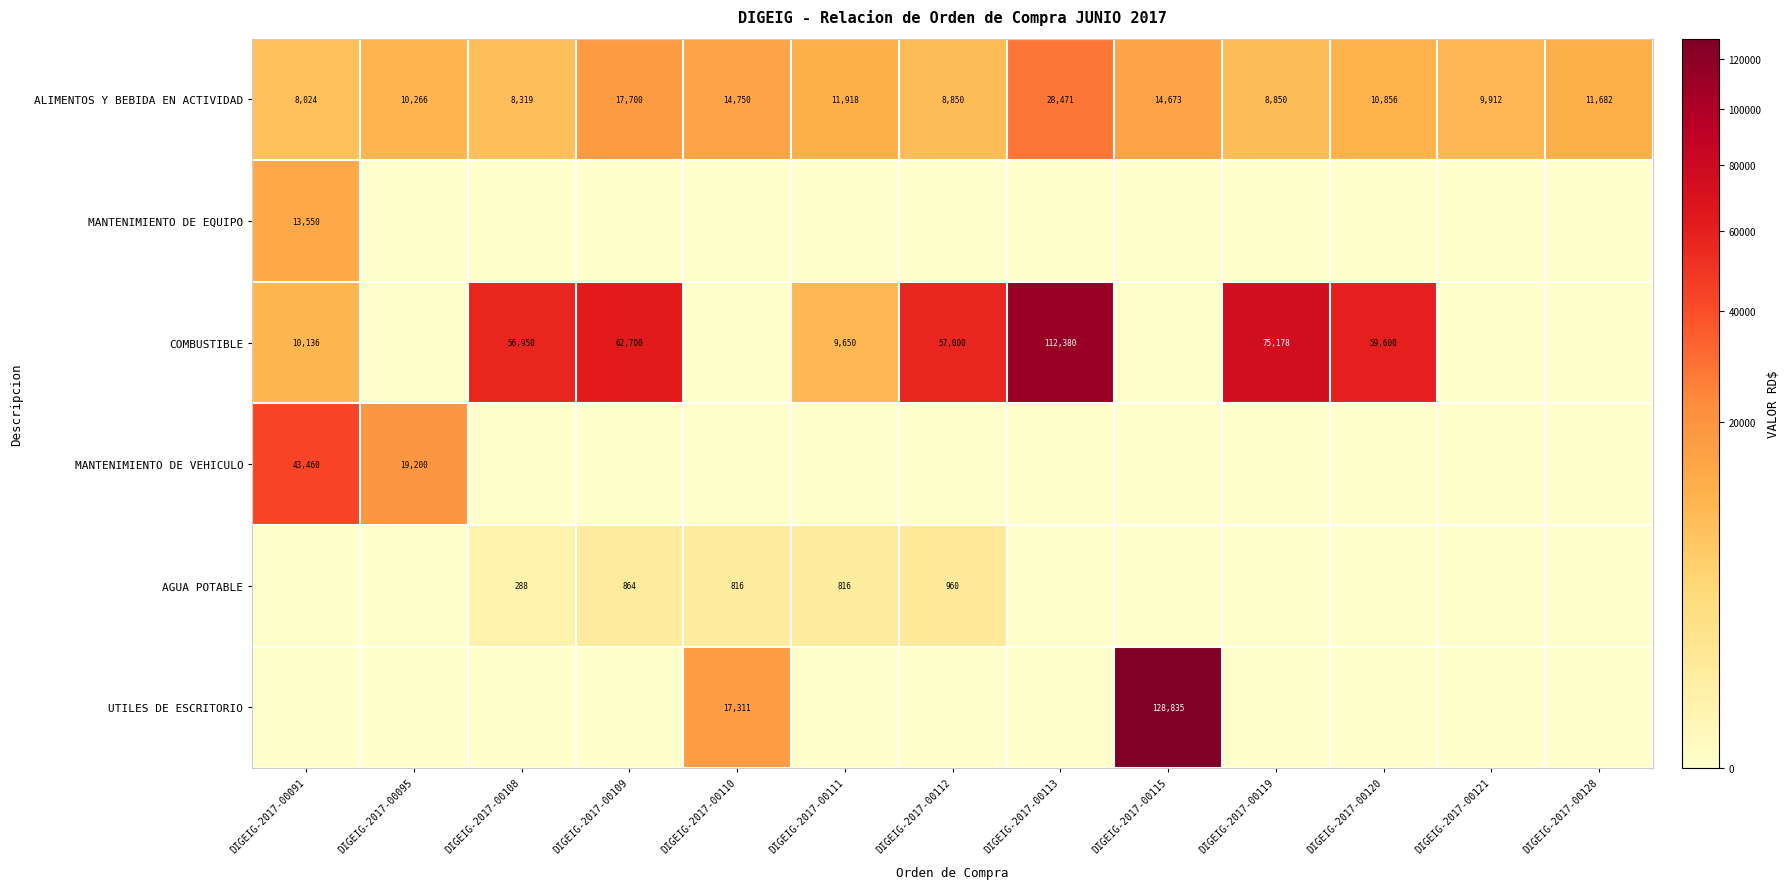

True or false: MANTENIMIENTO DE VEHICULO has a value of 27555 at DIGEIG-2017-00095.

False